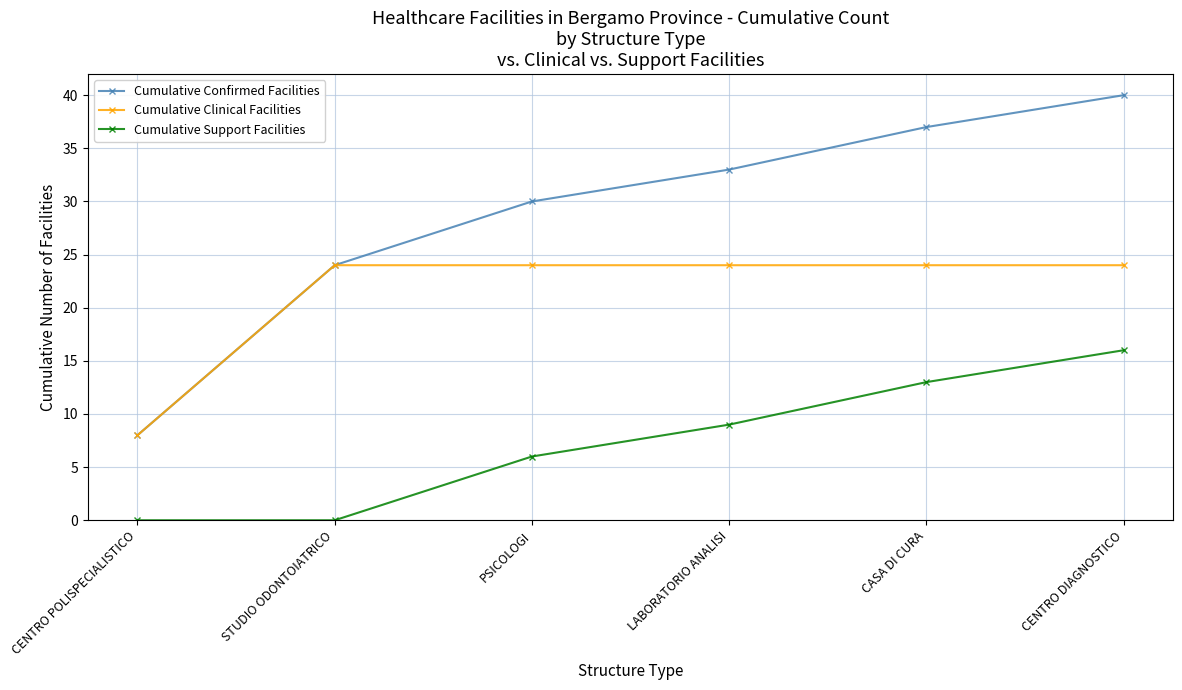

How many categories are shown in the chart?

6